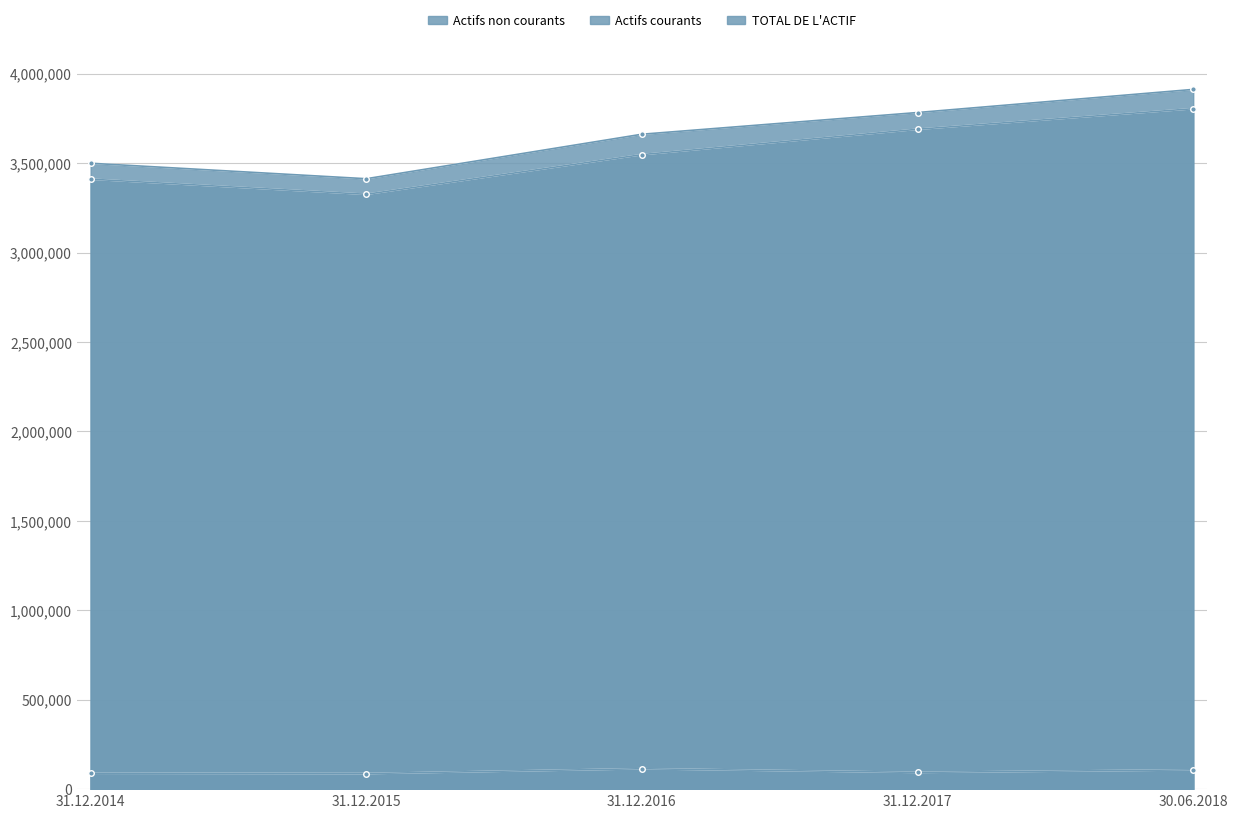

Is the value of TOTAL DE L'ACTIF at 31.12.2014 greater than the value of Actifs courants at 31.12.2015?

Yes